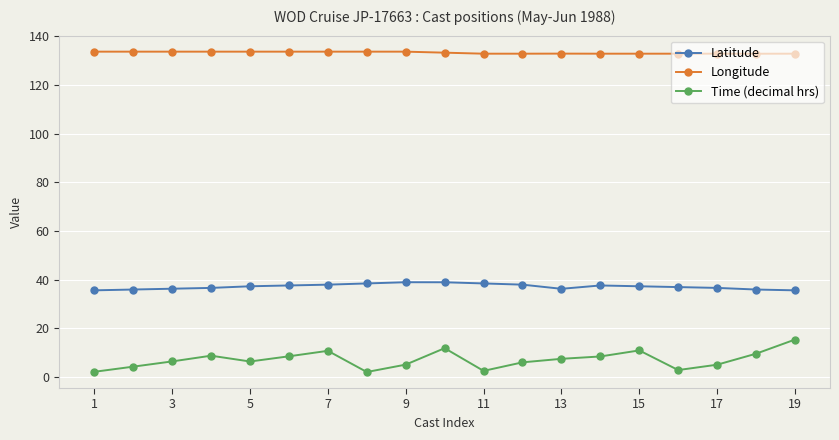

Which series has the widest spread of values?

Time (decimal hrs)